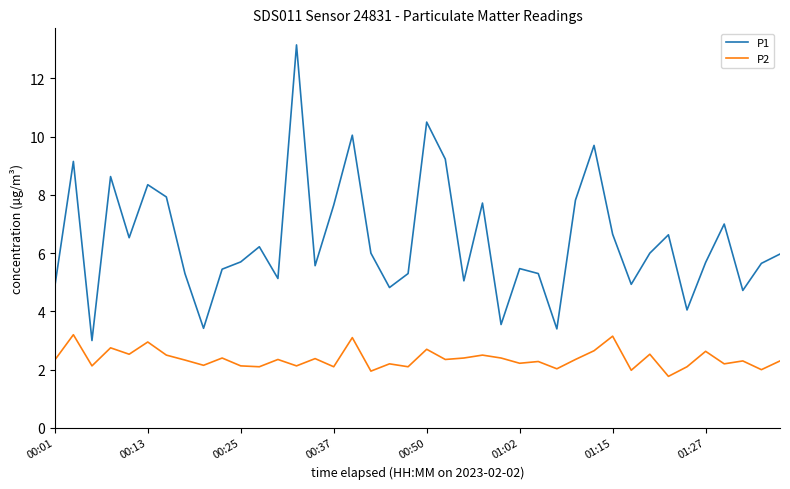

Which series has the widest spread of values?

P1